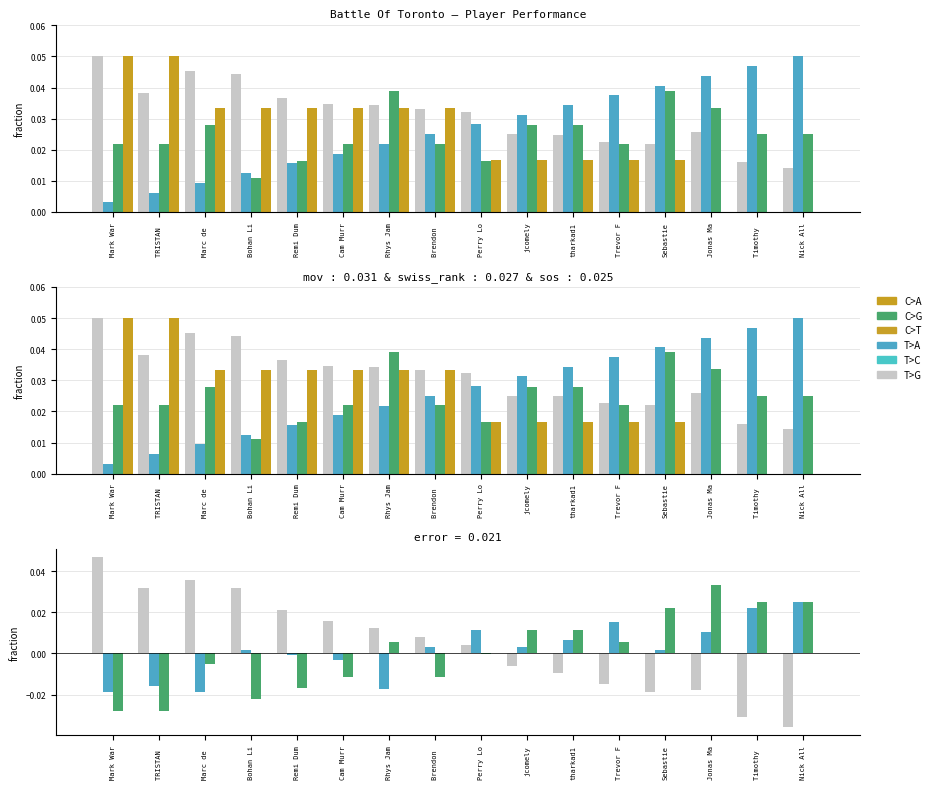

Are the bars horizontal?

No